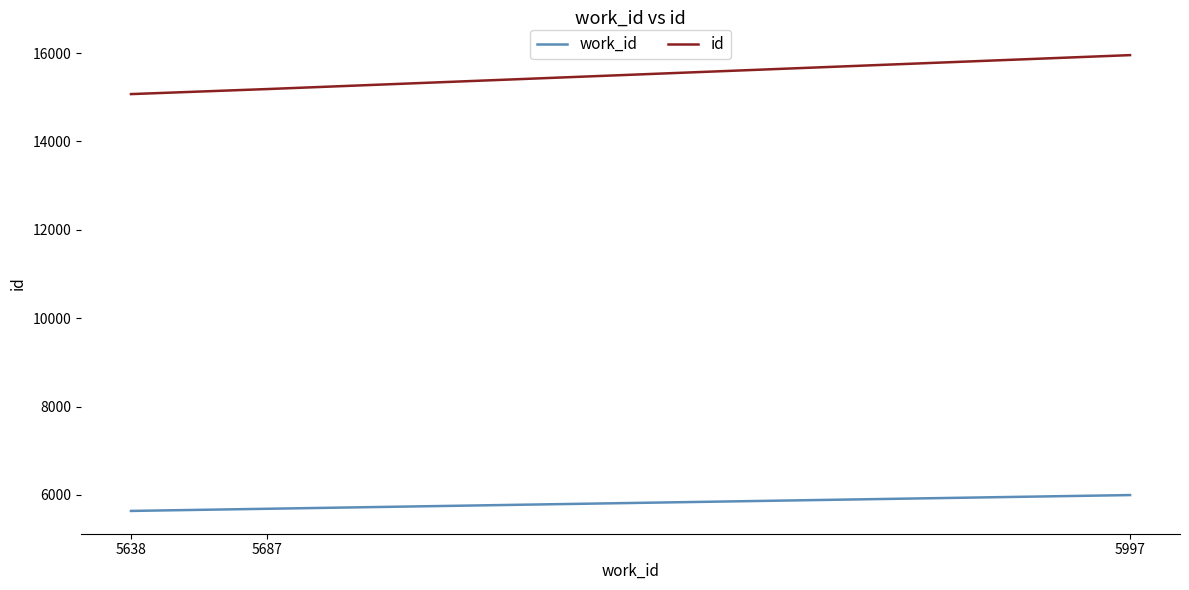

What is the sum of the work_id values at 5687 and 5638?

11325